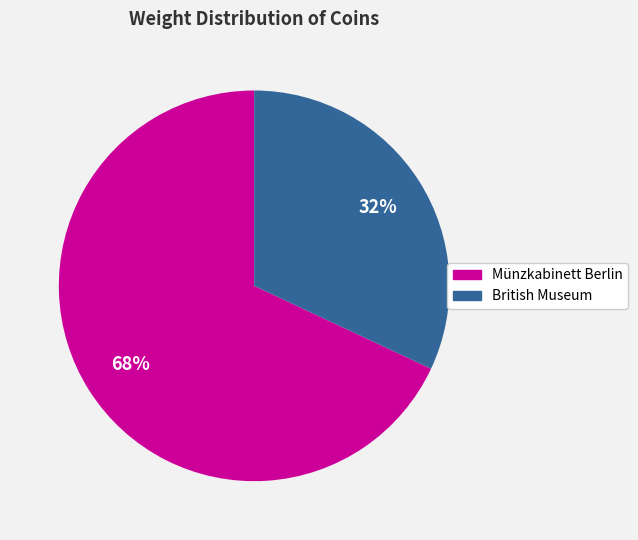

To the nearest percent, what is the difference between the largest and smallest slice percentages?

36%